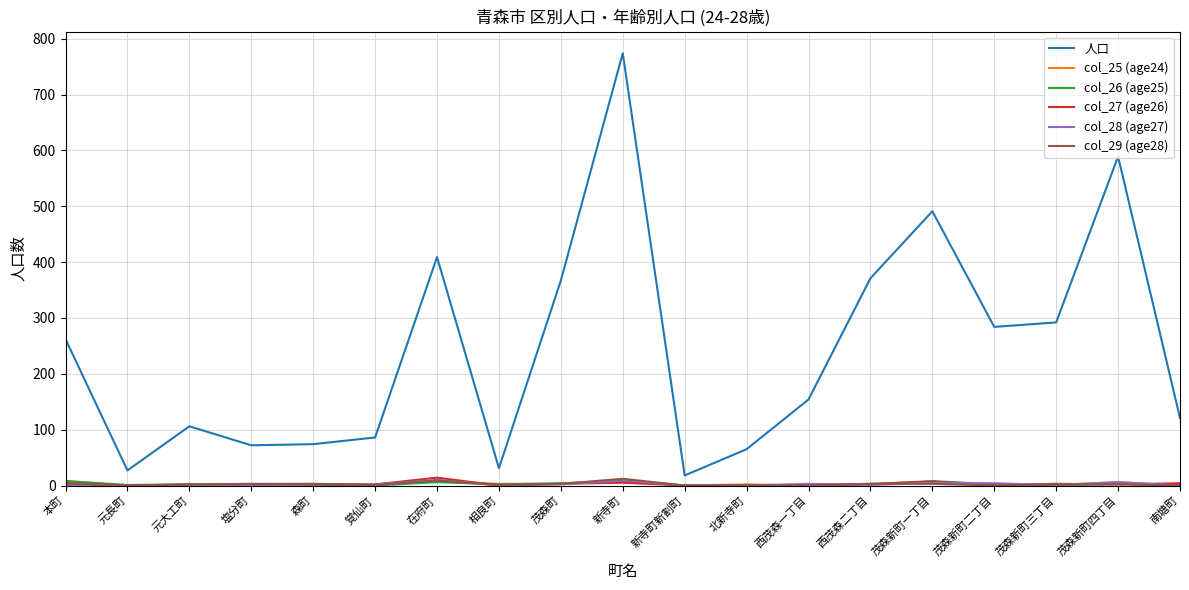

Which series has the largest total across all categories?

人口